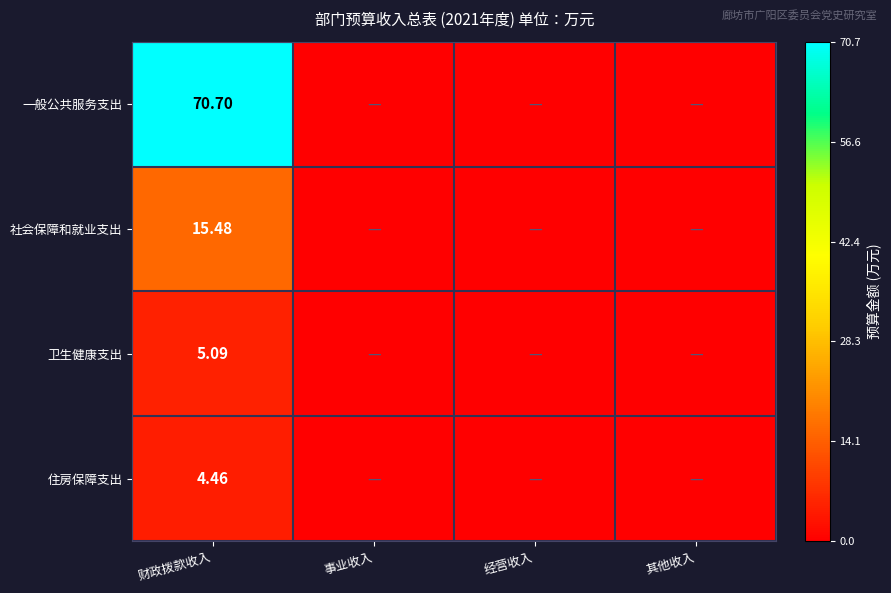

Between 财政拨款收入 and 经营收入, which series saw the biggest shift?

一般公共服务支出